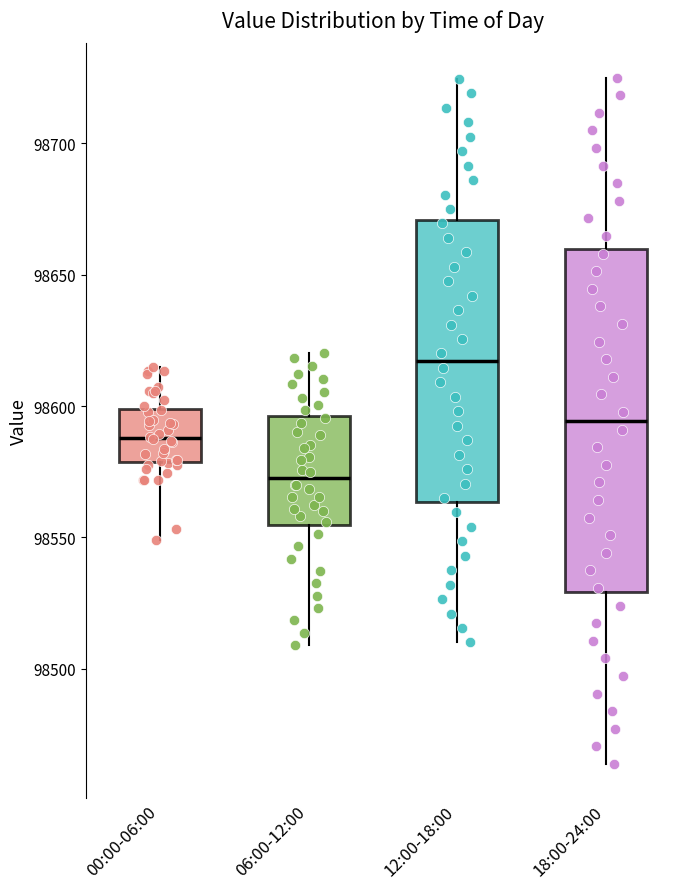

Reading left to right, read every box against the y-axis: the position of its median line, the range the box covers, and the ends of its whiskers. The values are not printed on the chart, so give them approximately, as read against the axis.

00:00-06:00: median 98590, box 98580 to 98600, whiskers 98550 to 98615
06:00-12:00: median 98570, box 98555 to 98595, whiskers 98510 to 98620
12:00-18:00: median 98615, box 98565 to 98670, whiskers 98510 to 98725
18:00-24:00: median 98595, box 98530 to 98660, whiskers 98465 to 98725